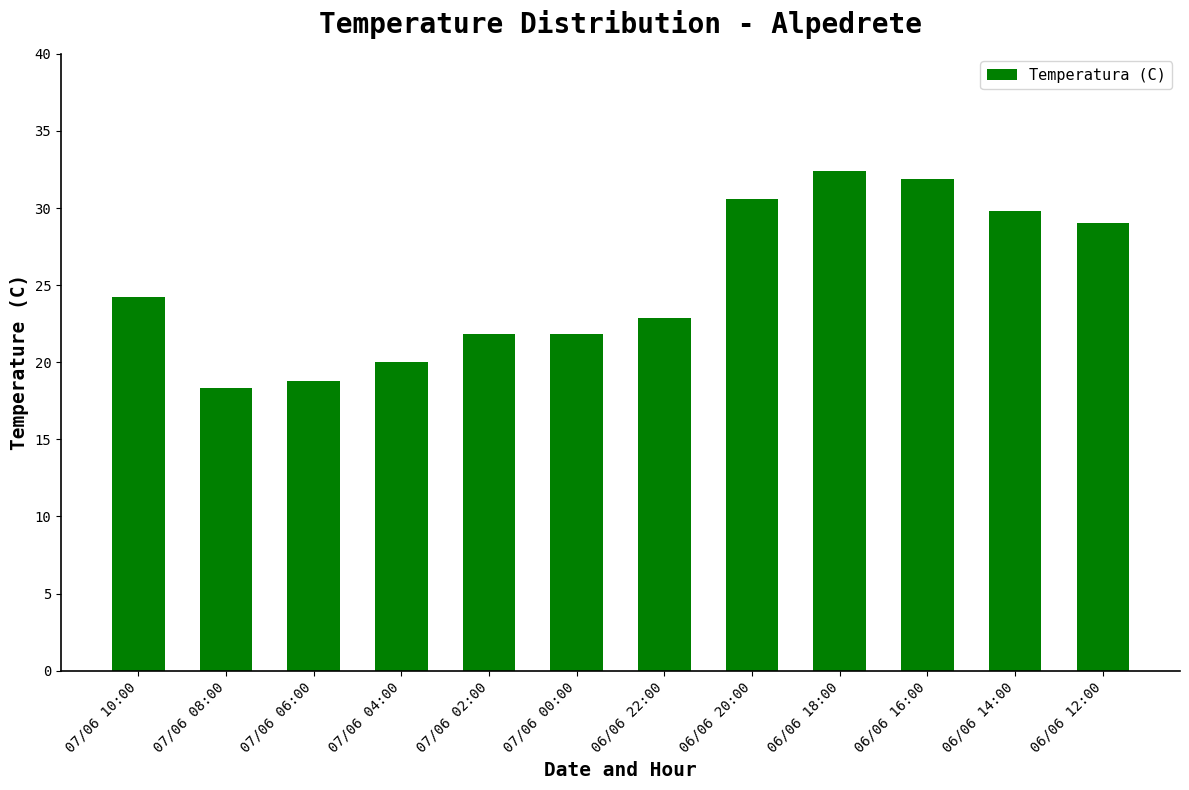

How many data points are less than 24?

6